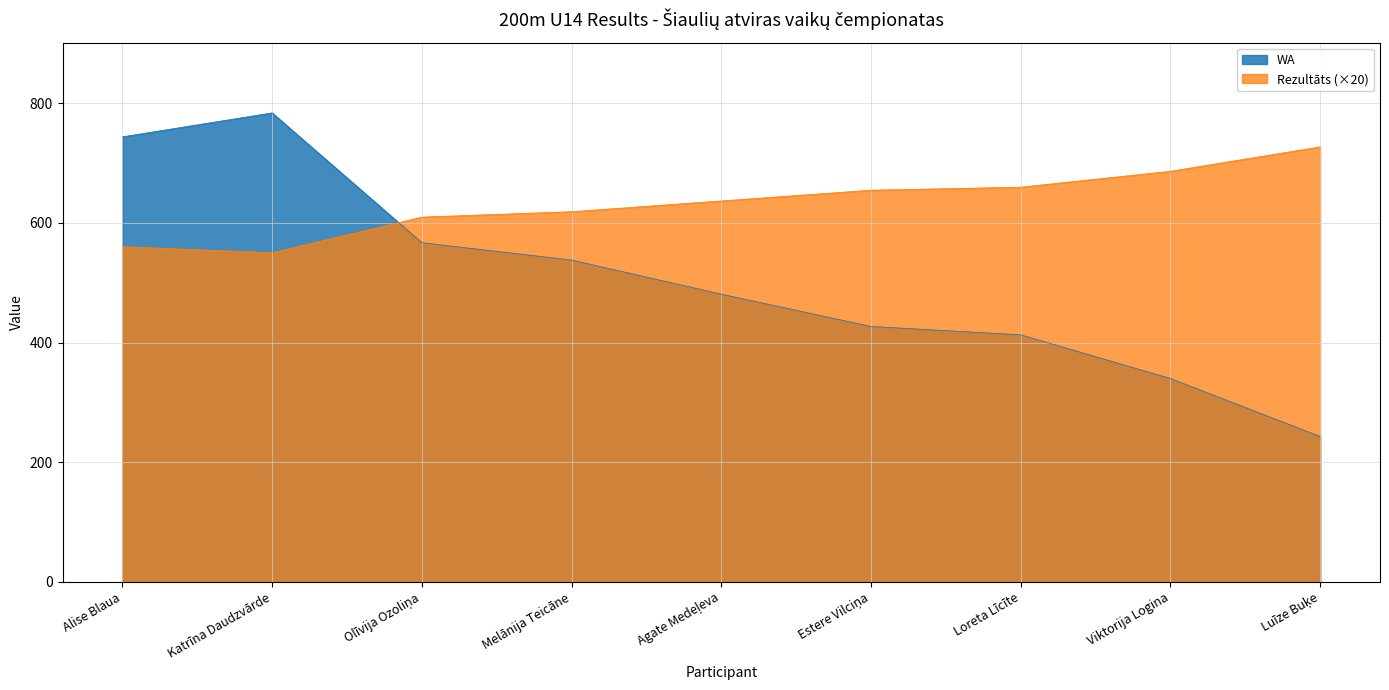

What is the label of the 7th point from the left?

Loreta Līcīte